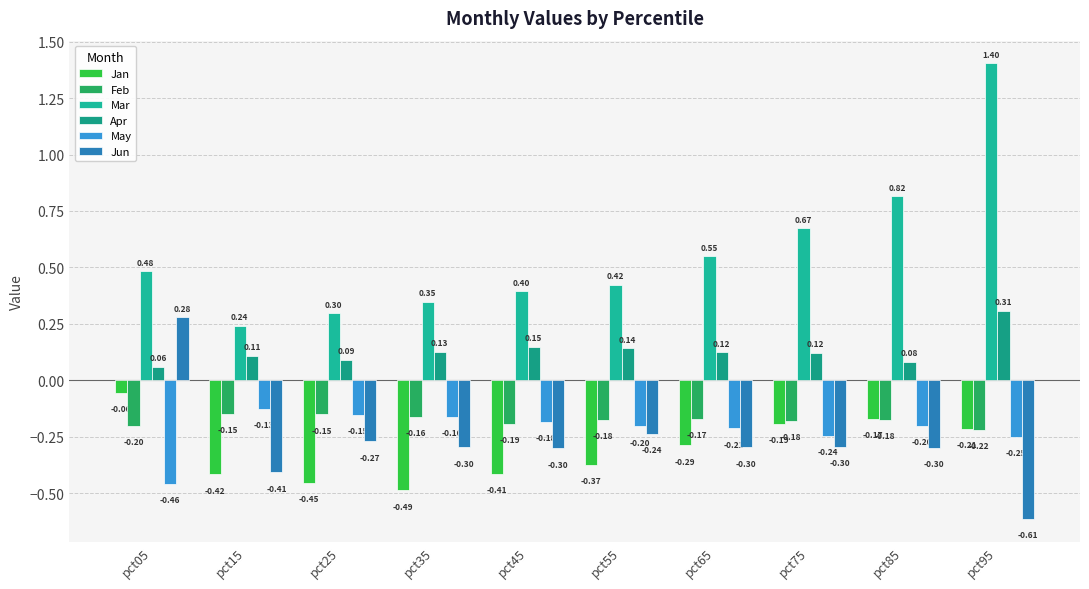

What are all the series names shown in the legend?

Jan, Feb, Mar, Apr, May, Jun